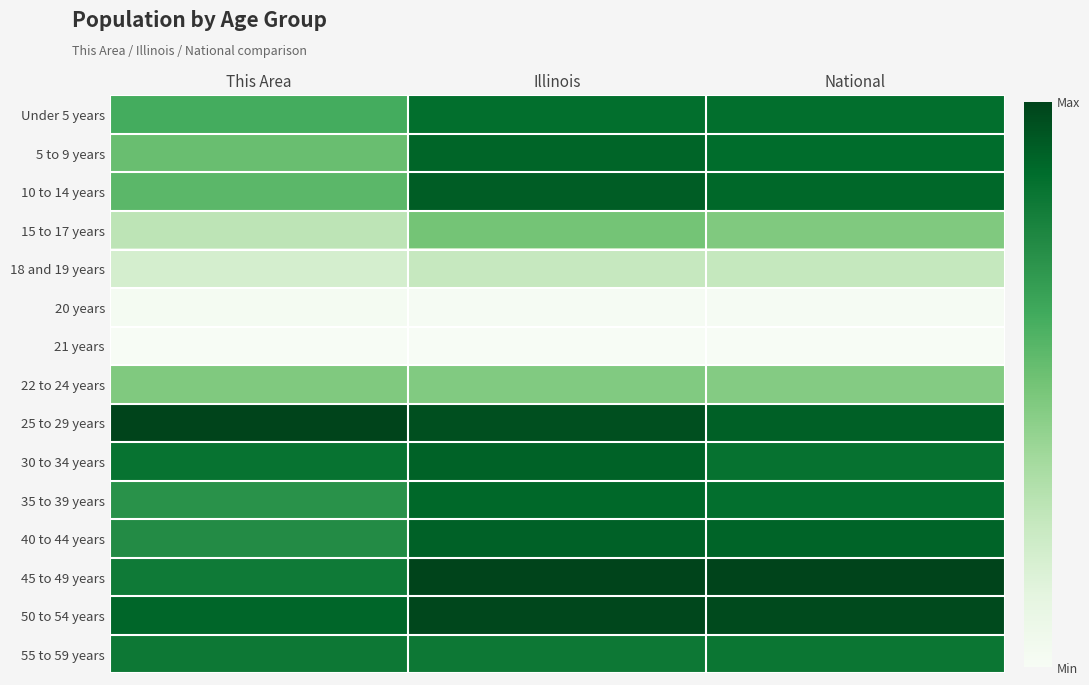

Reading left to right, extract all data points from this chart.

Under 5 years: This Area=0.6	Illinois=0.9	National=0.9
5 to 9 years: This Area=0.5	Illinois=0.9	National=0.9
10 to 14 years: This Area=0.6	Illinois=0.9	National=0.9
15 to 17 years: This Area=0.3	Illinois=0.5	National=0.5
18 and 19 years: This Area=0.2	Illinois=0.3	National=0.3
20 years: This Area=0.0	Illinois=0.0	National=0.0
21 years: This Area=0.0	Illinois=0.0	National=0.0
22 to 24 years: This Area=0.5	Illinois=0.5	National=0.5
25 to 29 years: This Area=1.0	Illinois=1.0	National=0.9
30 to 34 years: This Area=0.8	Illinois=0.9	National=0.9
35 to 39 years: This Area=0.7	Illinois=0.9	National=0.9
40 to 44 years: This Area=0.7	Illinois=0.9	National=0.9
45 to 49 years: This Area=0.8	Illinois=1.0	National=1.0
50 to 54 years: This Area=0.9	Illinois=1.0	National=1.0
55 to 59 years: This Area=0.8	Illinois=0.8	National=0.8